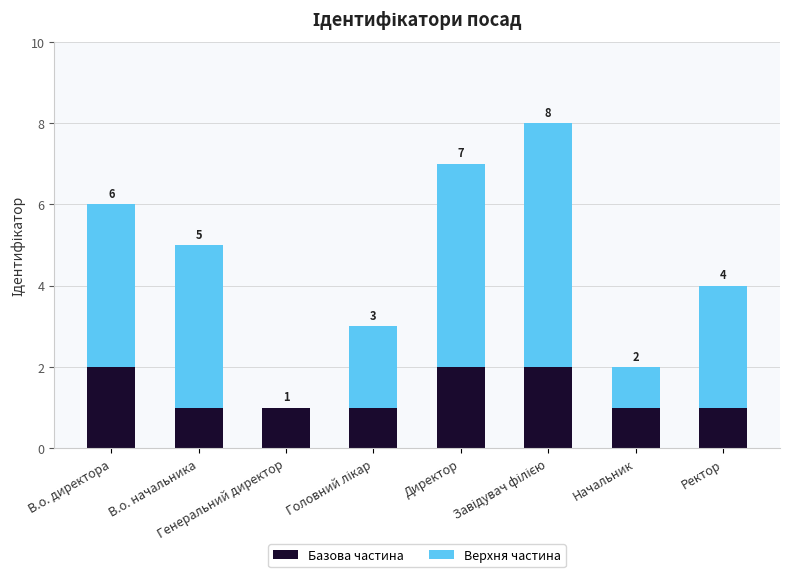

How many Базова частина values are between 1 and 2?

8